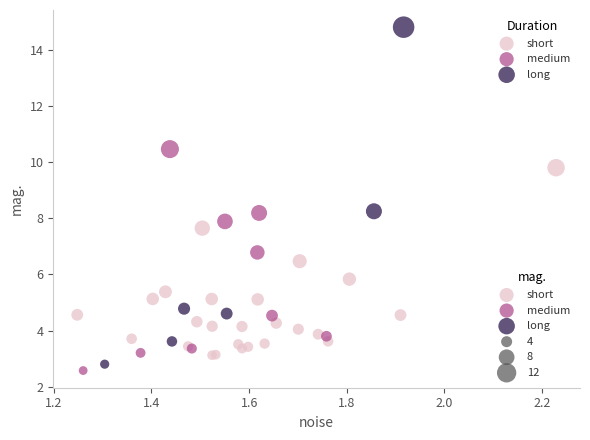

Which series reaches the minimum Y coordinate?

medium